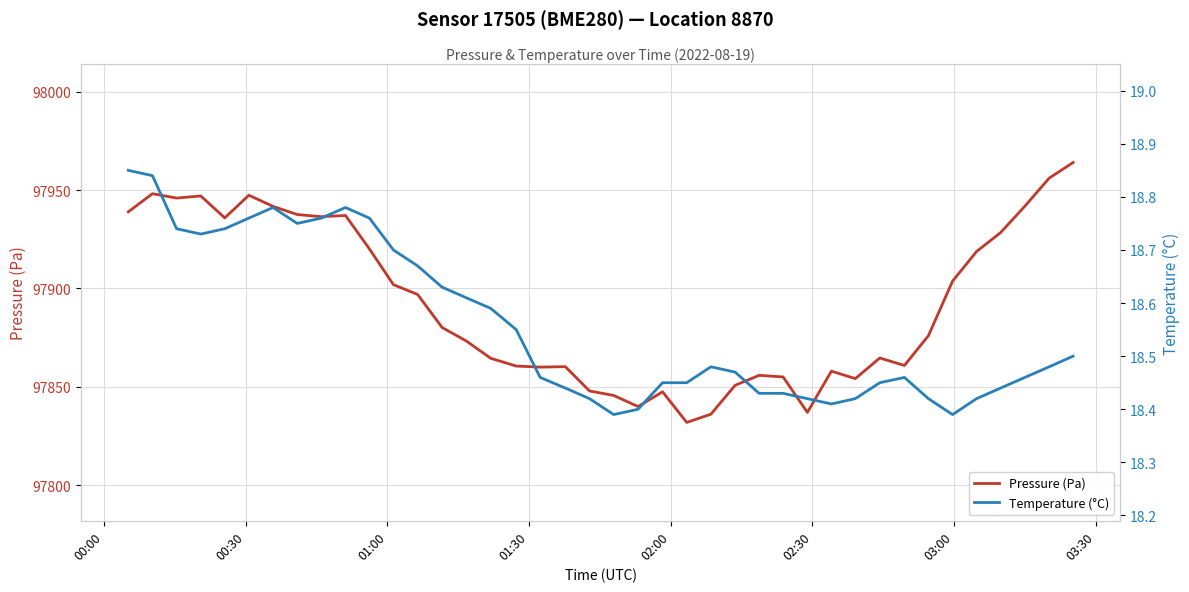

Rank the series by their maximum value, from highest to lowest.

Pressure (Pa), Temperature (°C)